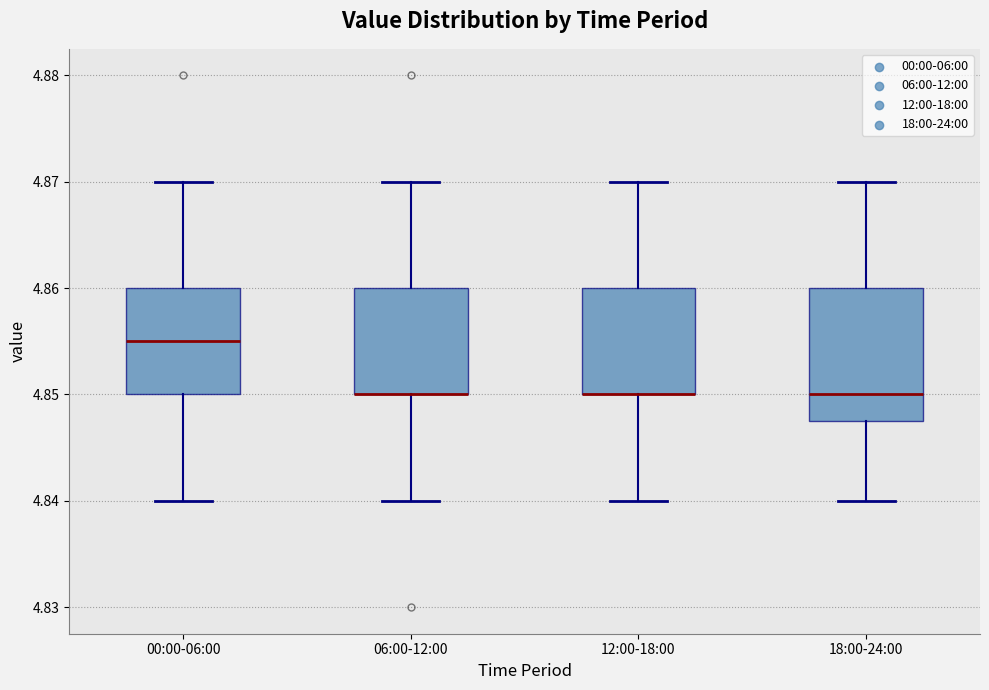

Comparing the boxes themselves (not the whiskers), which one is the tallest?

18:00-24:00